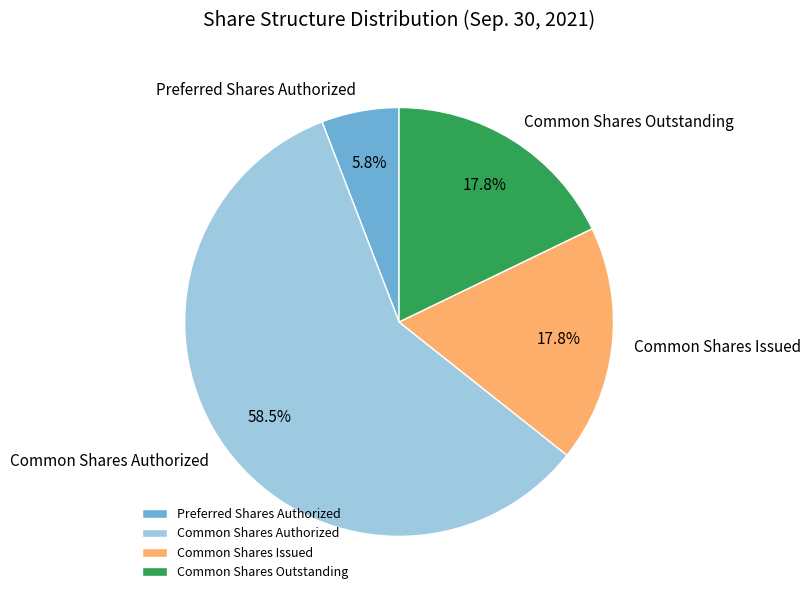

Which category accounts for the majority?

Common Shares Authorized